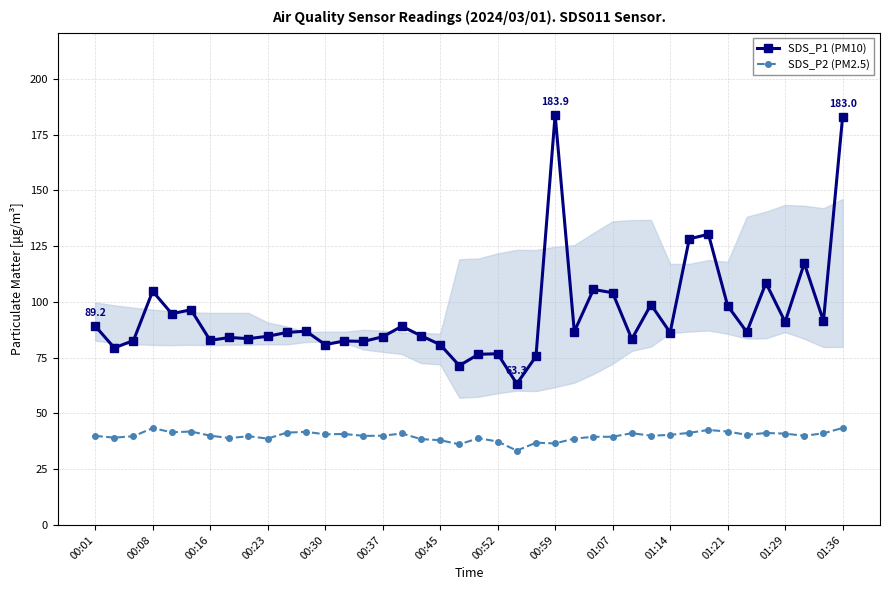

Which series has the widest spread of values?

SDS_P1 (PM10)